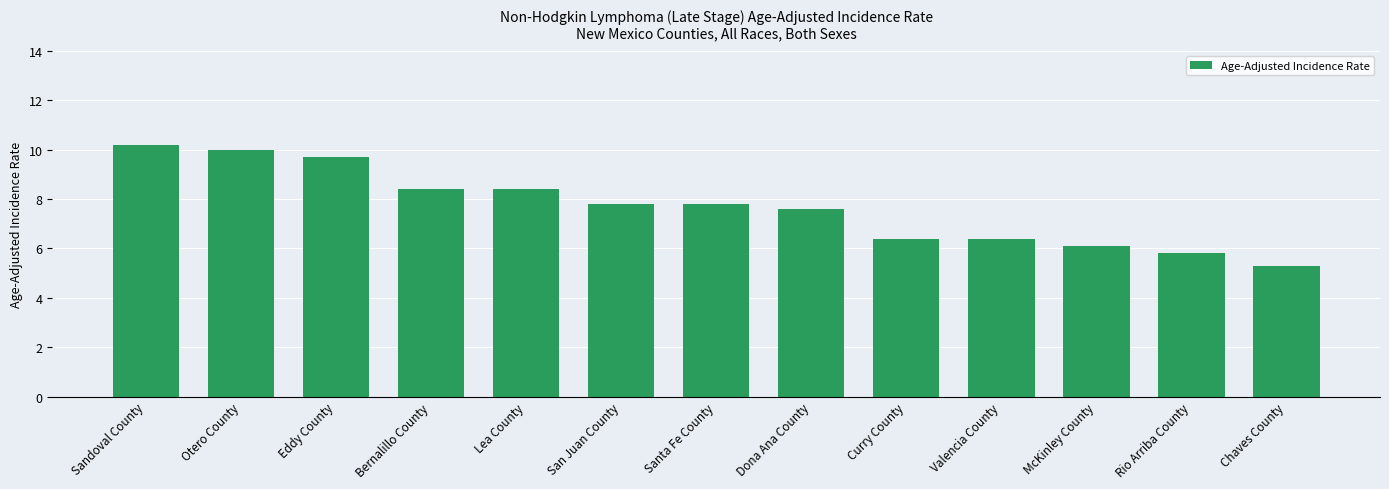

Where does the data first go above 7?

Sandoval County